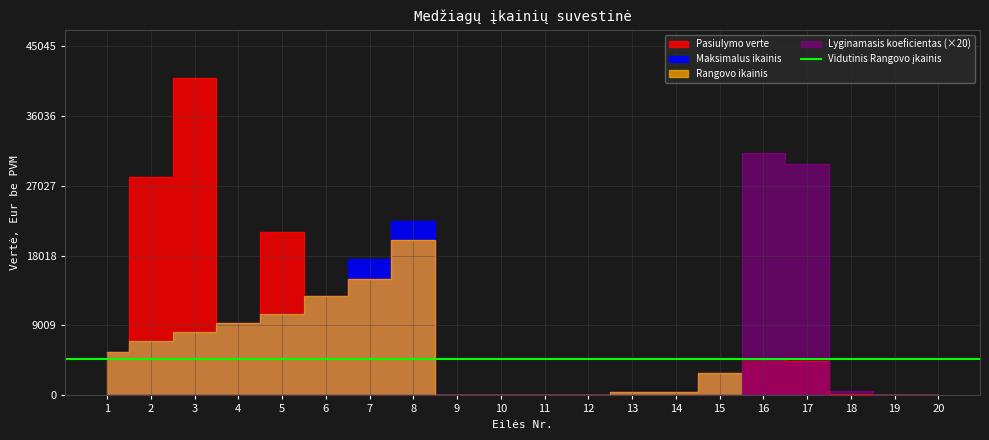

The Pasiulymo verte series shows 487.5 at 13. True or false?

True